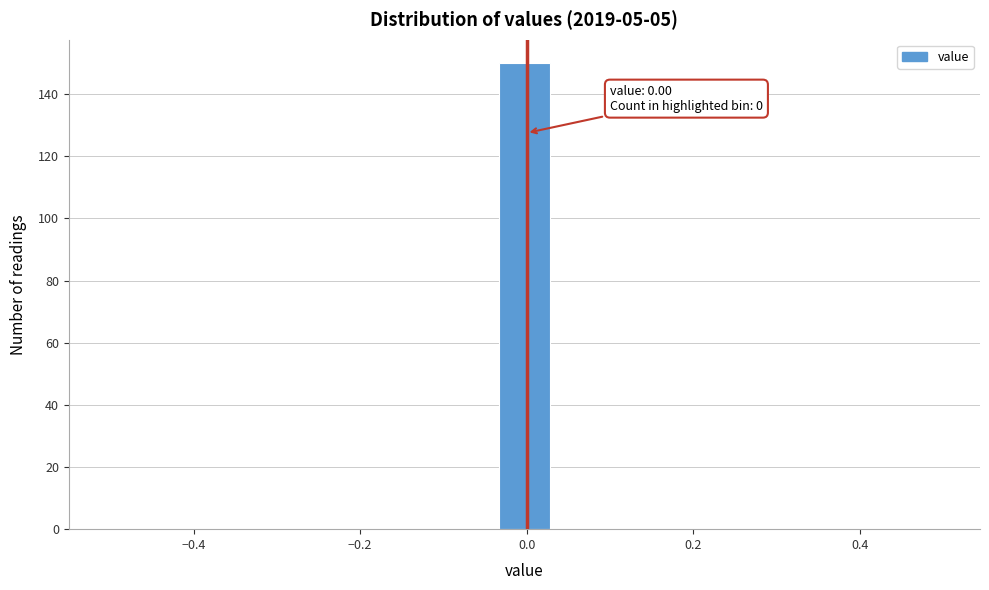

Read against the x-axis, roughly where is the centre of the tallest bar?

0.00